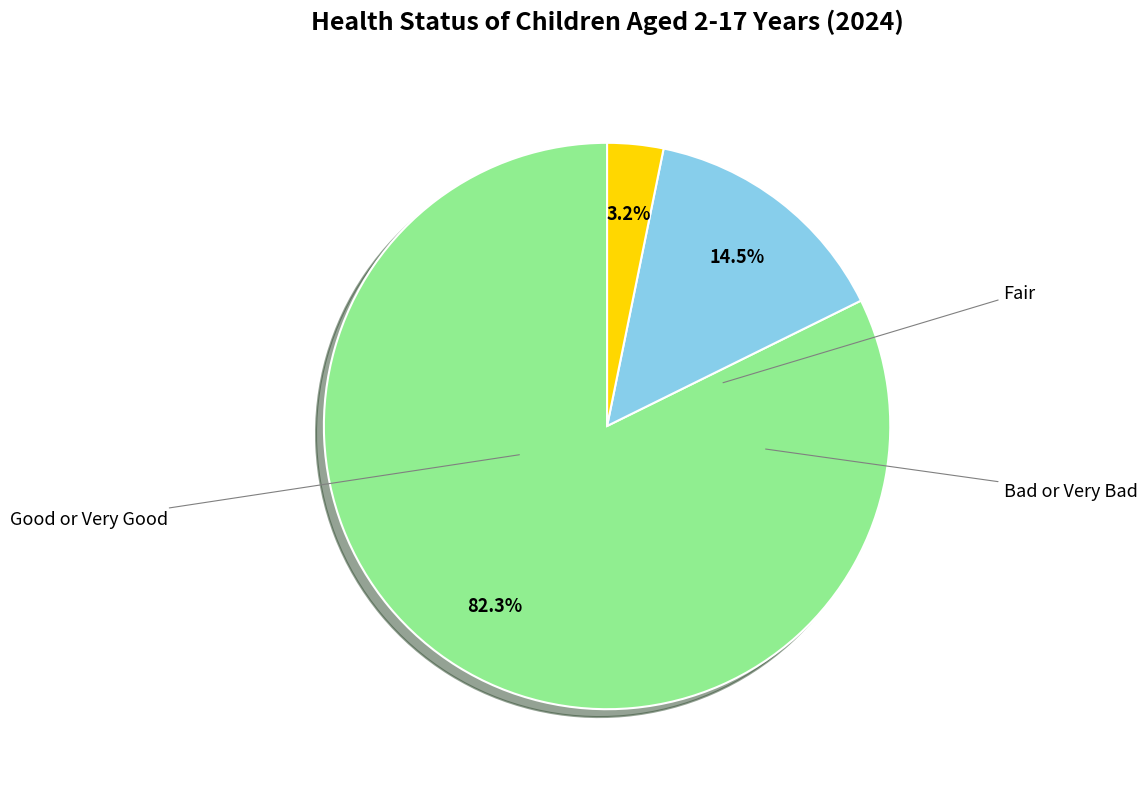

To the nearest percent, what is the average slice percentage?

33%